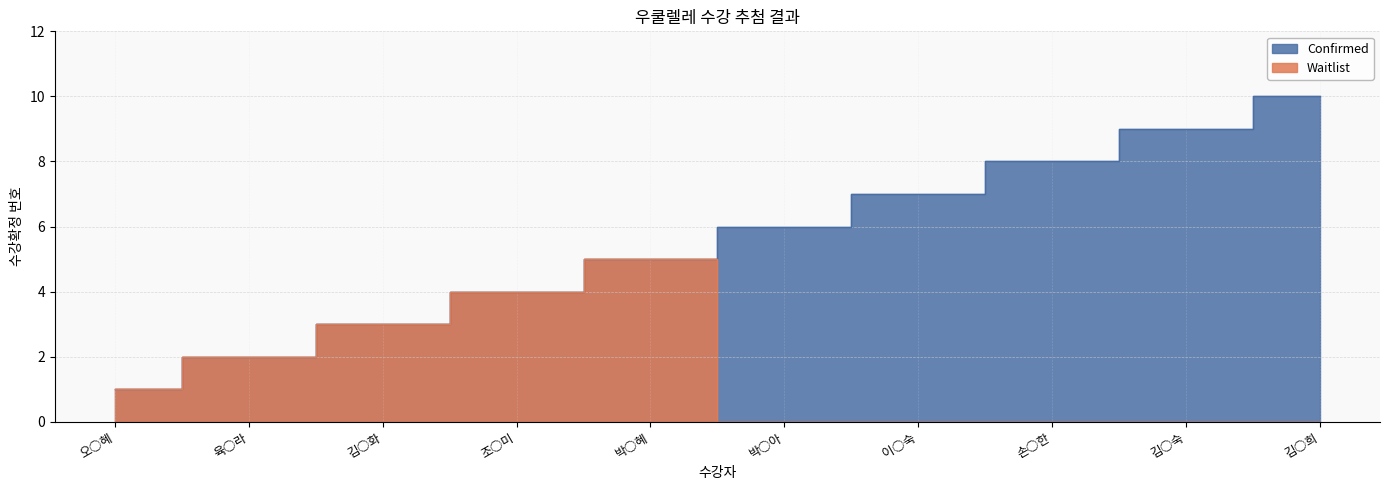

Rank the categories by Waitlist value from highest to lowest.

박○혜, 조○미, 김○화, 육○라, 오○혜, 박○아, 이○숙, 손○한, 김○숙, 김○희